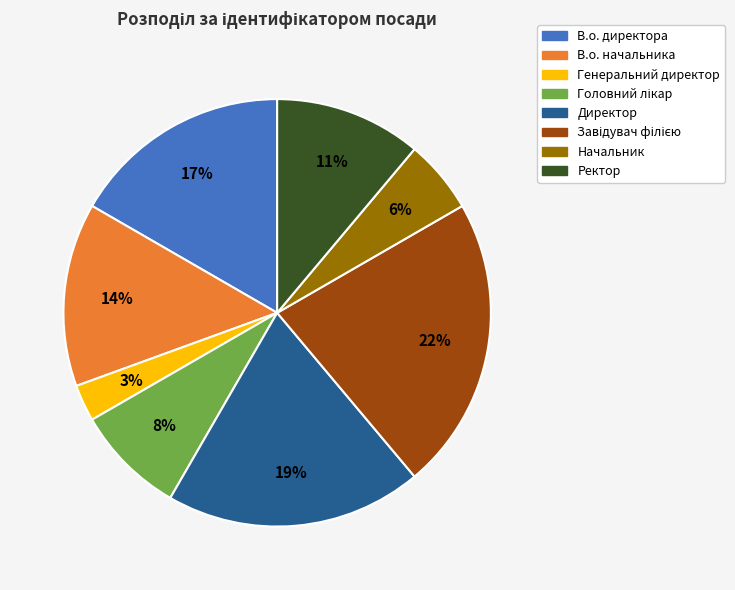

The Директор slice represents 29% of the pie. True or false?

False